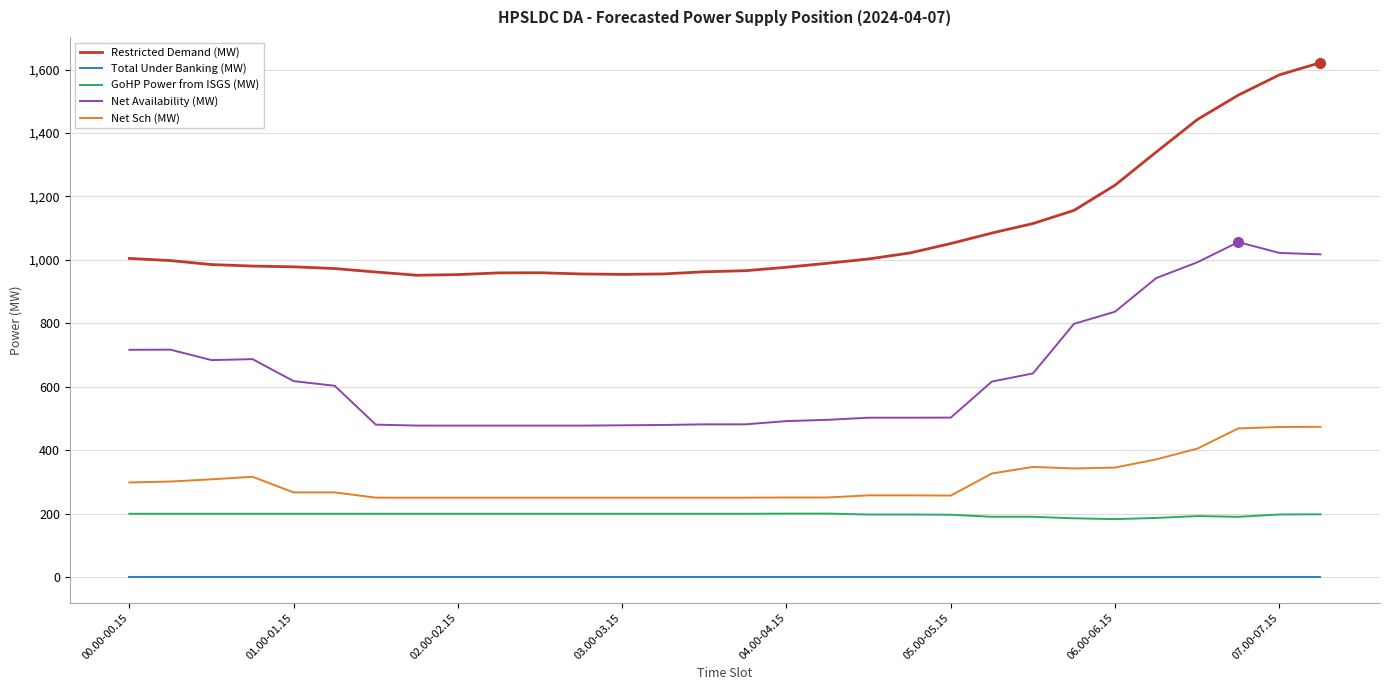

True or false: Total Under Banking (MW) and Net Availability (MW) cross at least once.

False